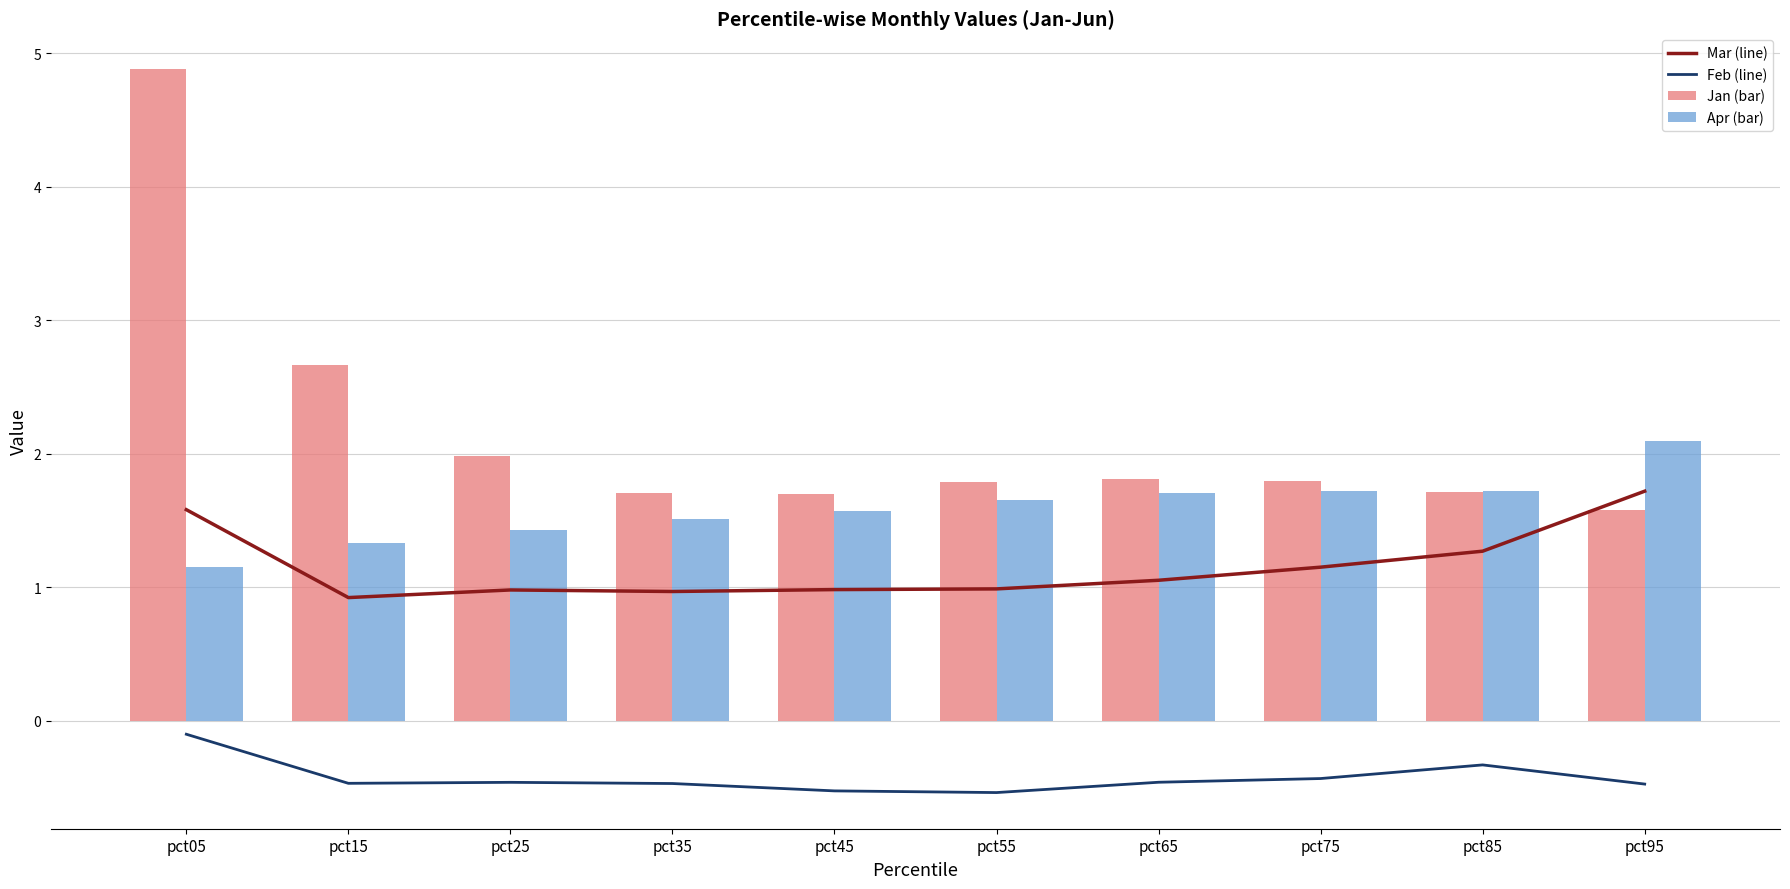

What is the value of the Apr (bar) bar at the 7th from the left?

1.7